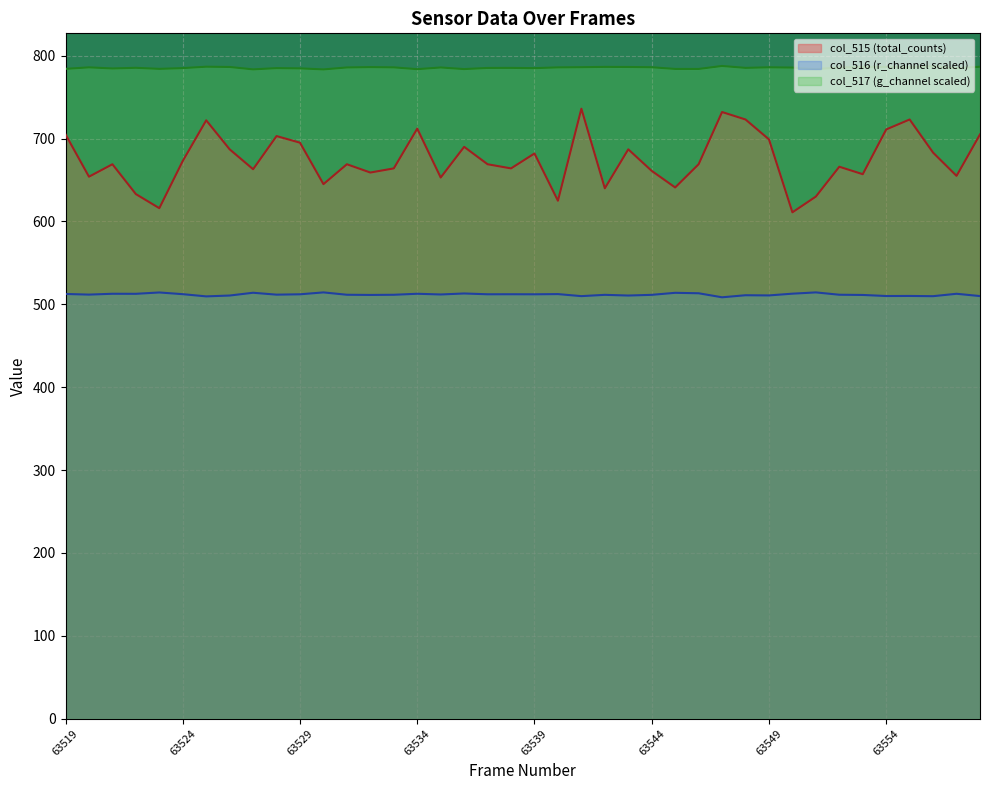

Reading left to right, what are all the values shown in this chart?

col_515 (total_counts): 63519=705.0	63520=654.0	63521=669.0	63522=633.0	63523=616.0	63524=673.0	63525=722.0	63526=687.0	63527=663.0	63528=703.0	63529=695.0	63530=645.0	63531=669.0	63532=659.0	63533=664.0	63534=712.0	63535=653.0	63536=690.0	63537=669.0	63538=664.0	63539=682.0	63540=625.0	63541=736.0	63542=640.0	63543=687.0	63544=661.0	63545=641.0	63546=669.0	63547=732.0	63548=723.0	63549=699.0	63550=611.0	63551=630.0	63552=666.0	63553=657.0	63554=711.0	63555=723.0	63556=683.0	63557=655.0	63558=705.0
col_516 (r_channel): 63519=512.5	63520=511.7	63521=512.7	63522=512.7	63523=514.3	63524=512.2	63525=509.6	63526=510.6	63527=514.0	63528=511.7	63529=512.1	63530=514.4	63531=511.5	63532=511.3	63533=511.5	63534=512.7	63535=511.9	63536=513.1	63537=512.1	63538=512.2	63539=512.1	63540=512.3	63541=509.9	63542=511.4	63543=510.6	63544=511.4	63545=513.9	63546=513.3	63547=508.5	63548=511.0	63549=510.7	63550=512.8	63551=514.4	63552=511.6	63553=511.3	63554=510.0	63555=510.1	63556=509.8	63557=512.7	63558=510.0
col_517 (g_channel): 63519=784.1	63520=785.9	63521=784.6	63522=785.4	63523=784.1	63524=785.0	63525=786.7	63526=786.4	63527=783.5	63528=785.0	63529=784.7	63530=783.4	63531=785.8	63532=786.2	63533=785.9	63534=783.7	63535=785.8	63536=783.8	63537=785.2	63538=785.3	63539=785.0	63540=785.9	63541=786.1	63542=786.5	63543=786.4	63544=786.0	63545=784.0	63546=784.0	63547=787.6	63548=785.3	63549=786.0	63550=785.6	63551=783.7	63552=785.8	63553=786.3	63554=786.5	63555=786.1	63556=787.2	63557=784.9	63558=786.6